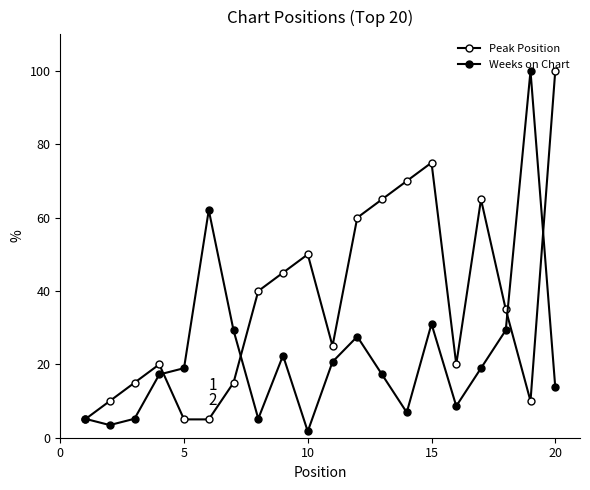

How many lines are shown in the chart?

2